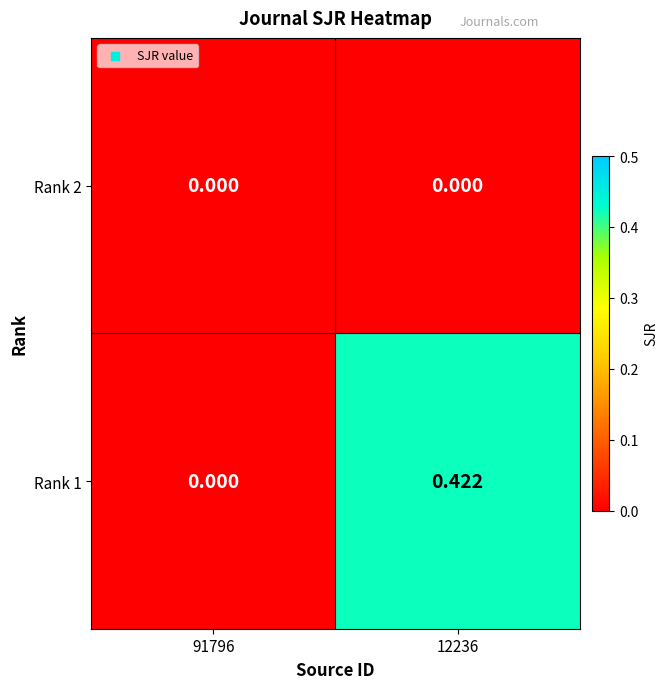

At which category does the chart reach its peak across all series?

12236